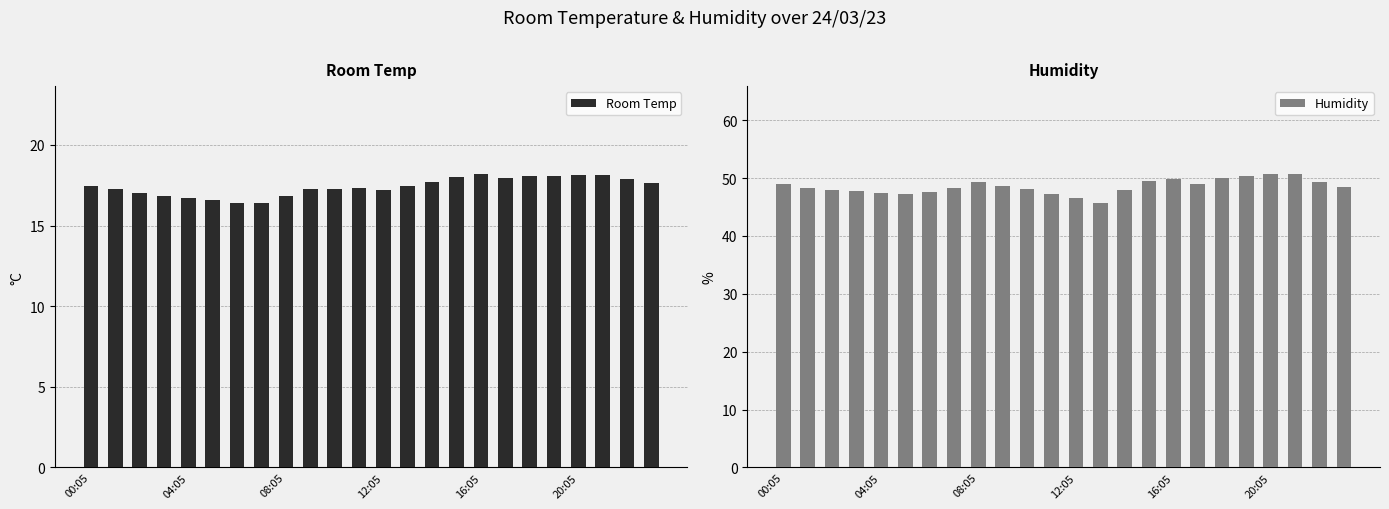

What is the difference between the Room Temp values at 21 and 9?

0.8